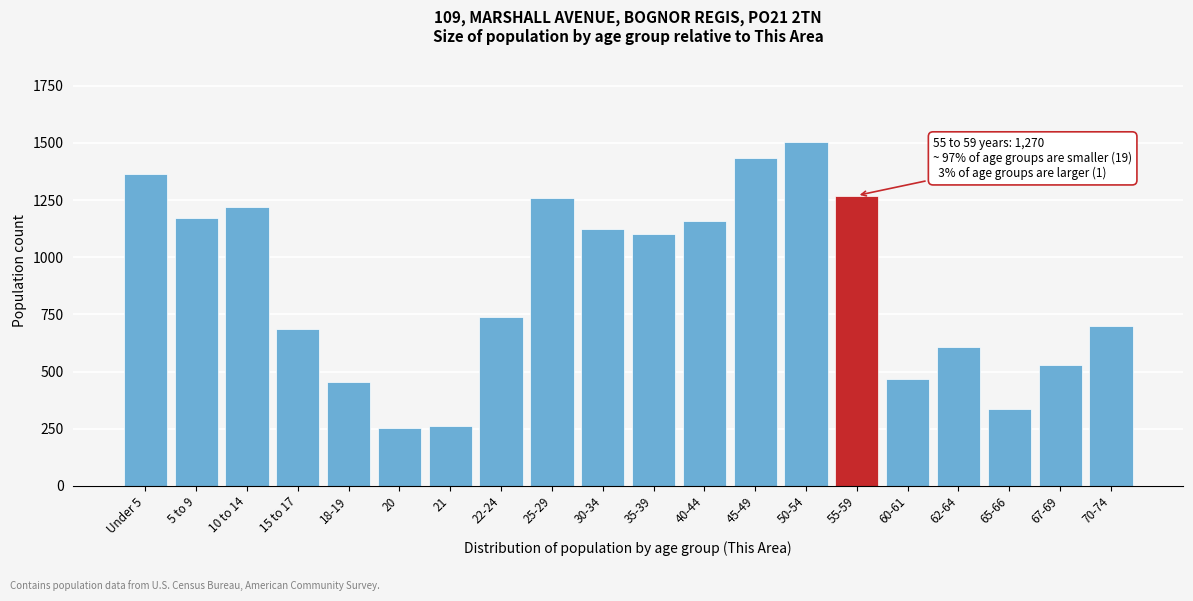

Reading left to right, what are all the values shown in this chart?

1363	1173	1219	687	455	252	262	737	1259	1122	1103	1159	1436	1506	1270	467	606	338	527	699